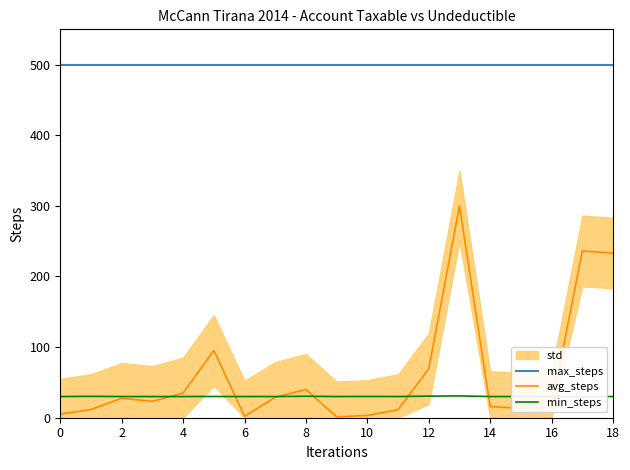

True or false: max_steps has a value of 869.2 at 16.

False